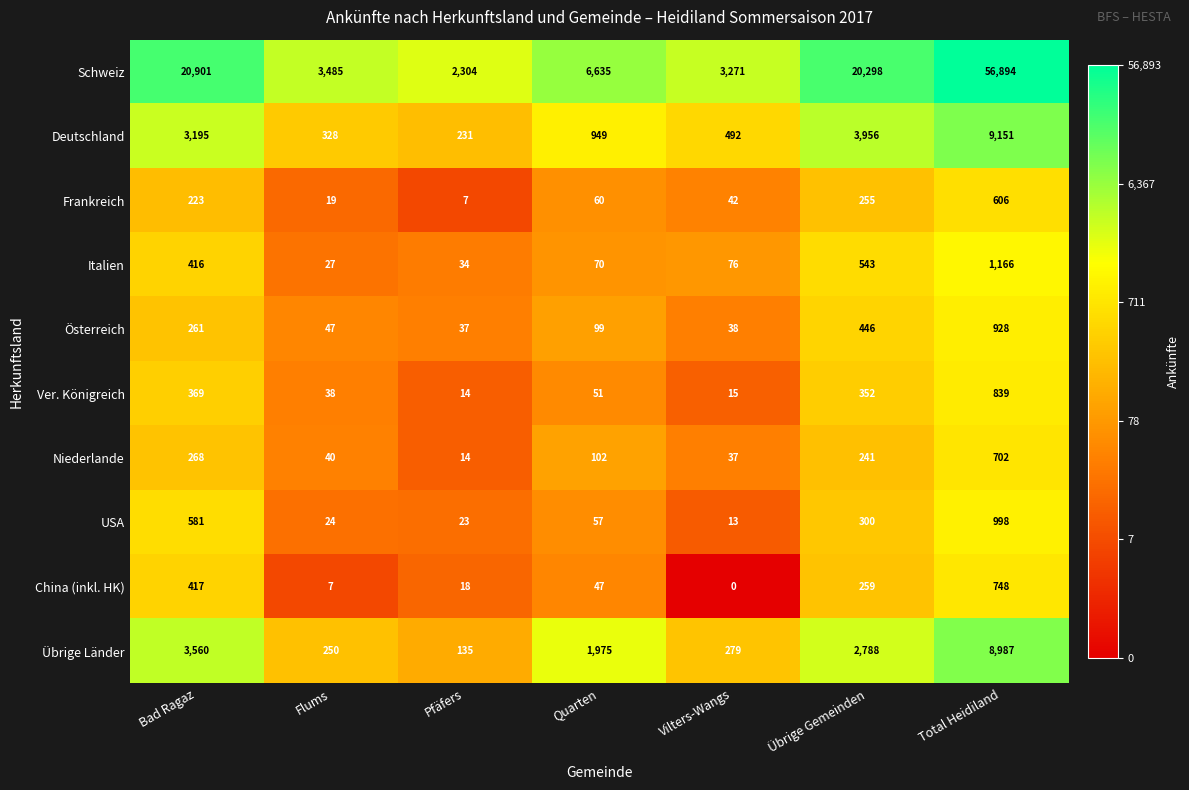

Which series changed the most between Quarten and Total Heidiland?

Schweiz